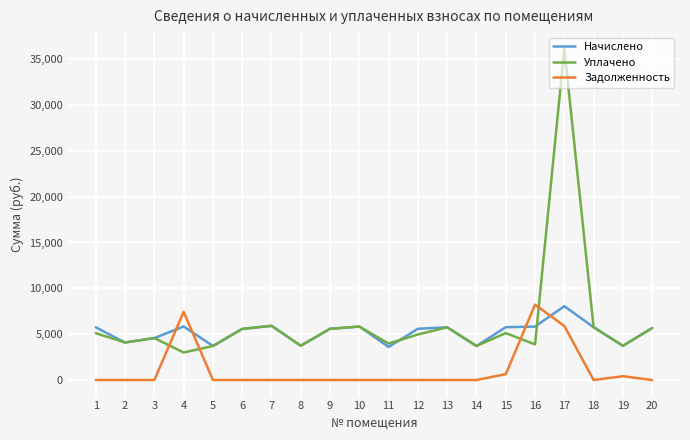

The value of Уплачено at 14 is 3709.4. True or false?

True